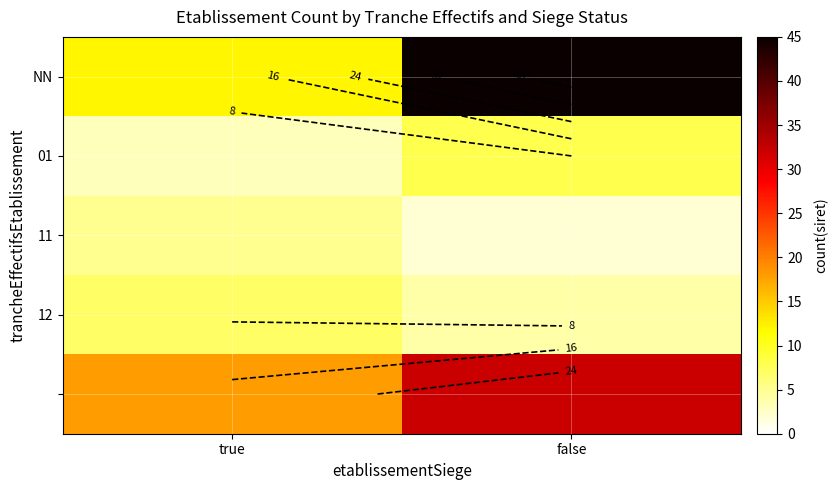

The value of 01 at false is 8. True or false?

True